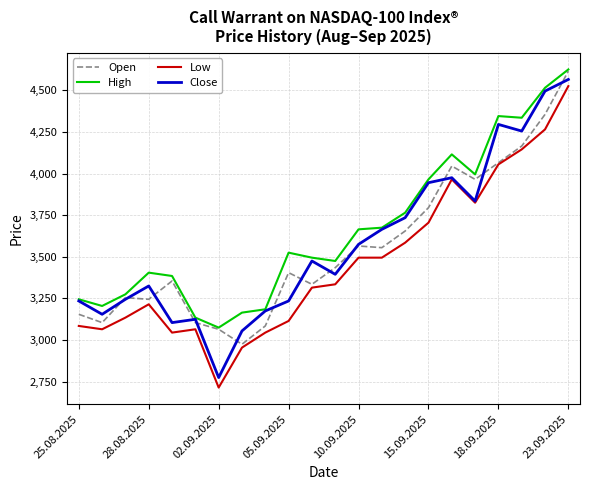

Which series has the largest total across all categories?

High